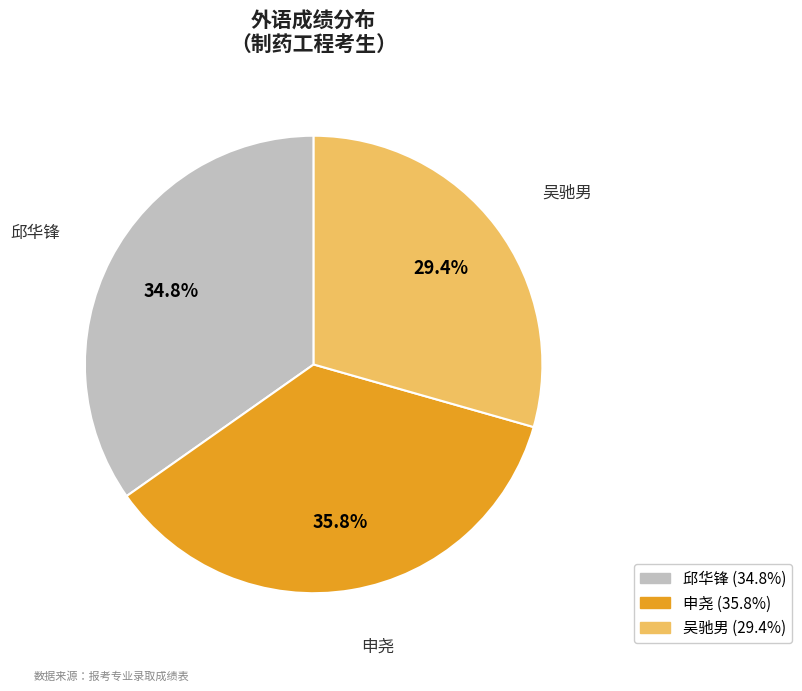

What is the ratio of the value at 申尧 to the value at 吴驰男?

1.2